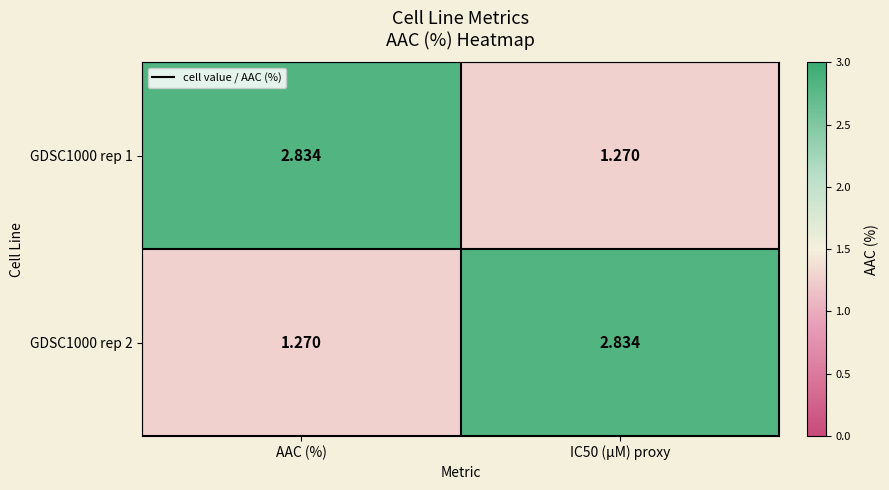

At which label does GDSC1000 rep 1 first exceed 2?

AAC (%)